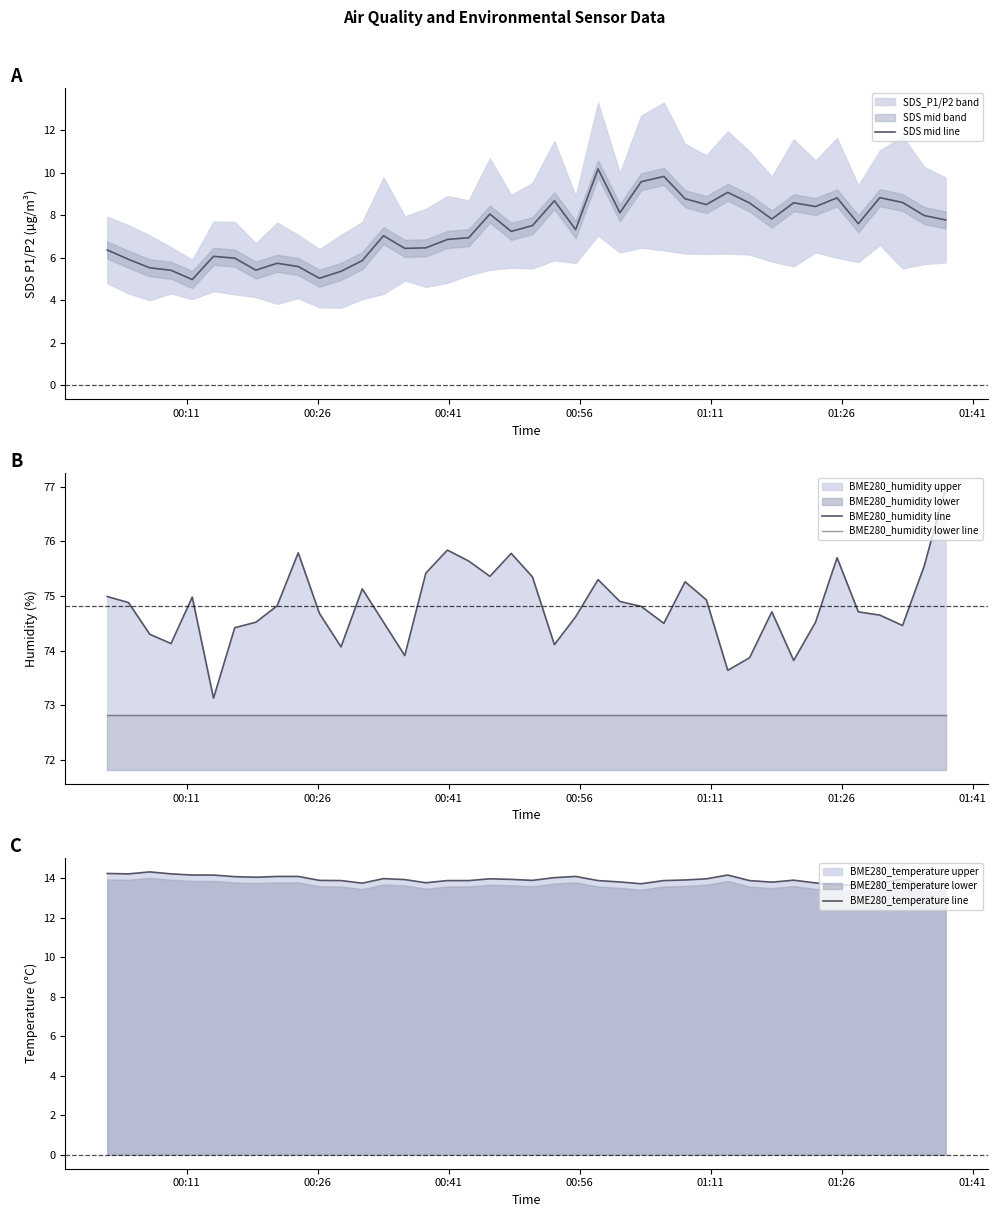

At how many categories does at least one series exceed 14?

40